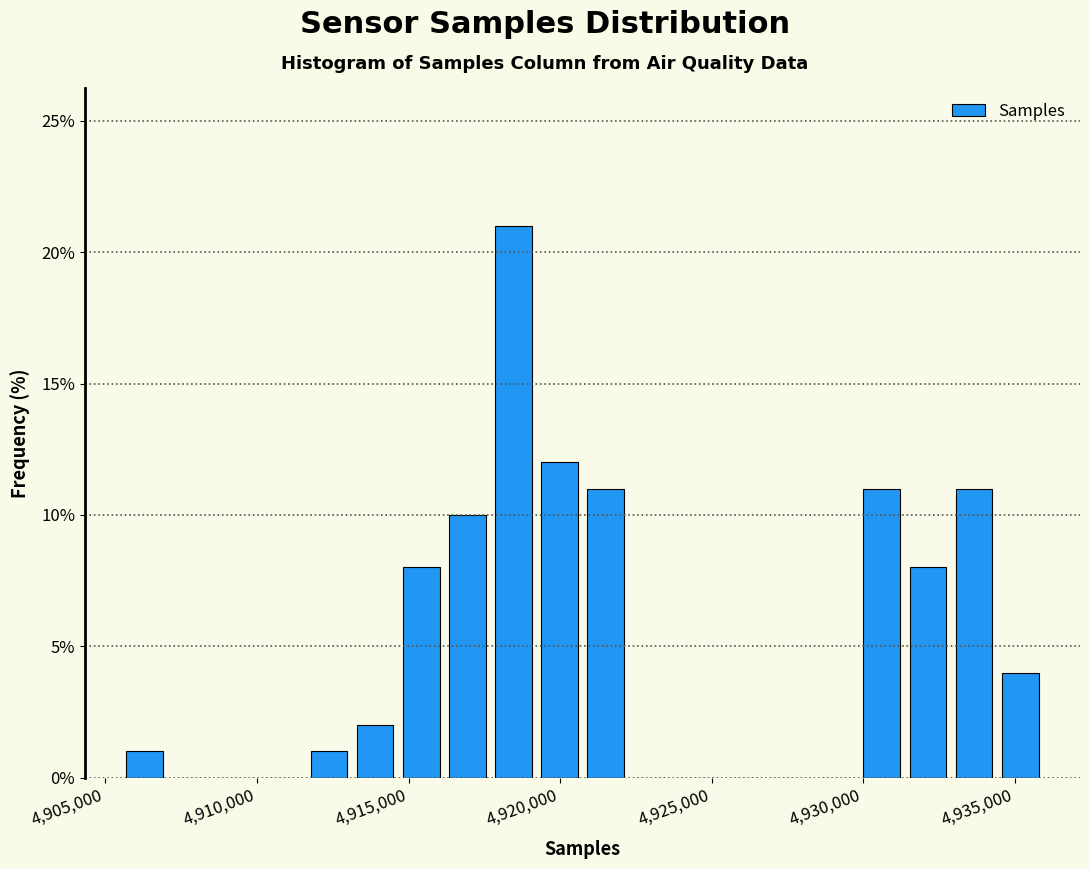

Read against the x-axis, roughly where is the centre of the tallest bar?

4918500